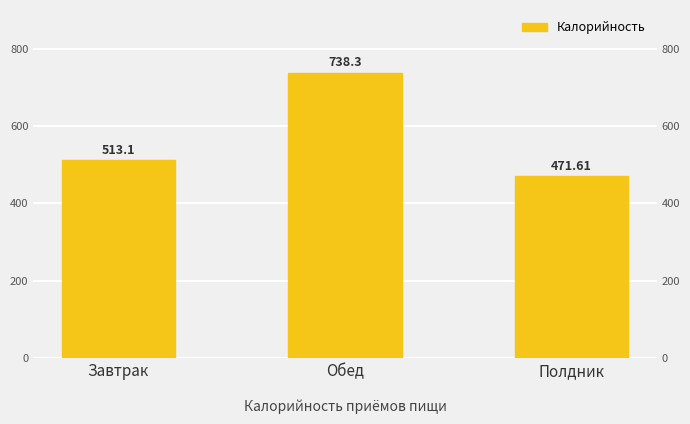

How many data points are less than 513?

1